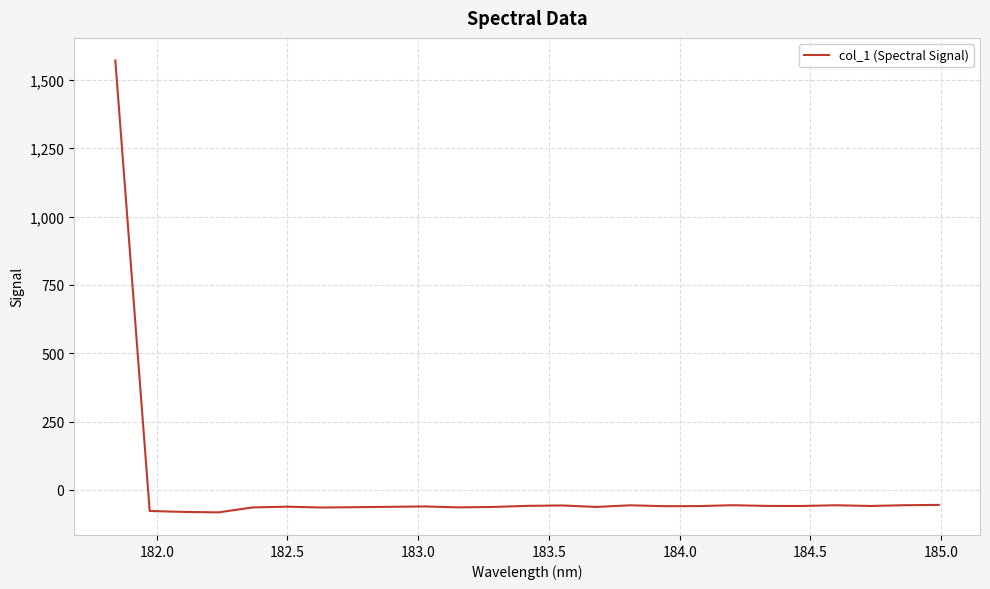

What is the minimum value shown in the chart?

-82.1